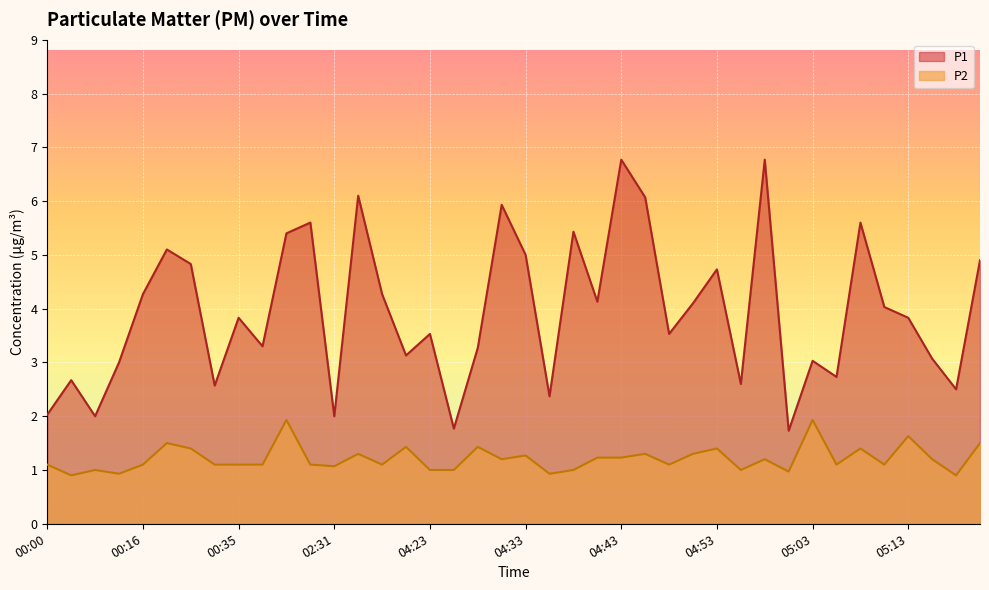

The P2 series shows 0.3 at 04:55. True or false?

False